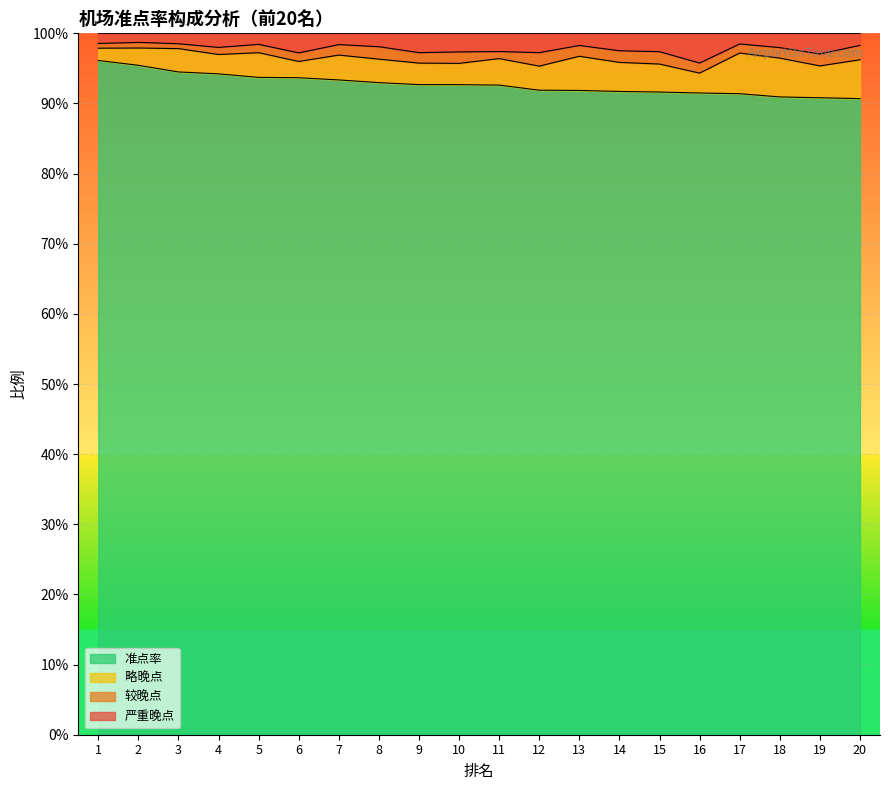

What are all the series names shown in the legend?

准点率, 略晚点, 较晚点, 严重晚点